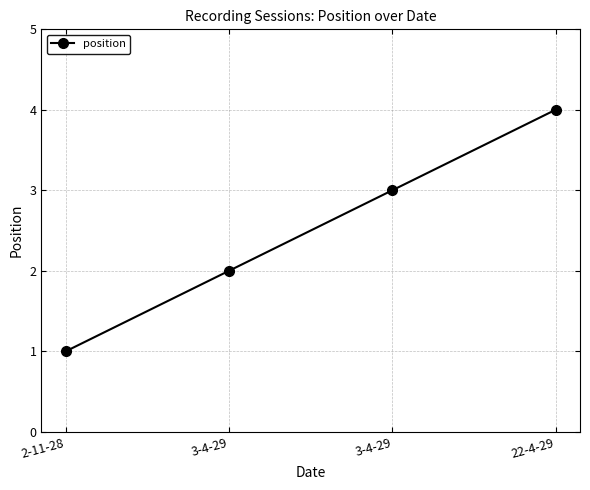

How many lines are shown in the chart?

1